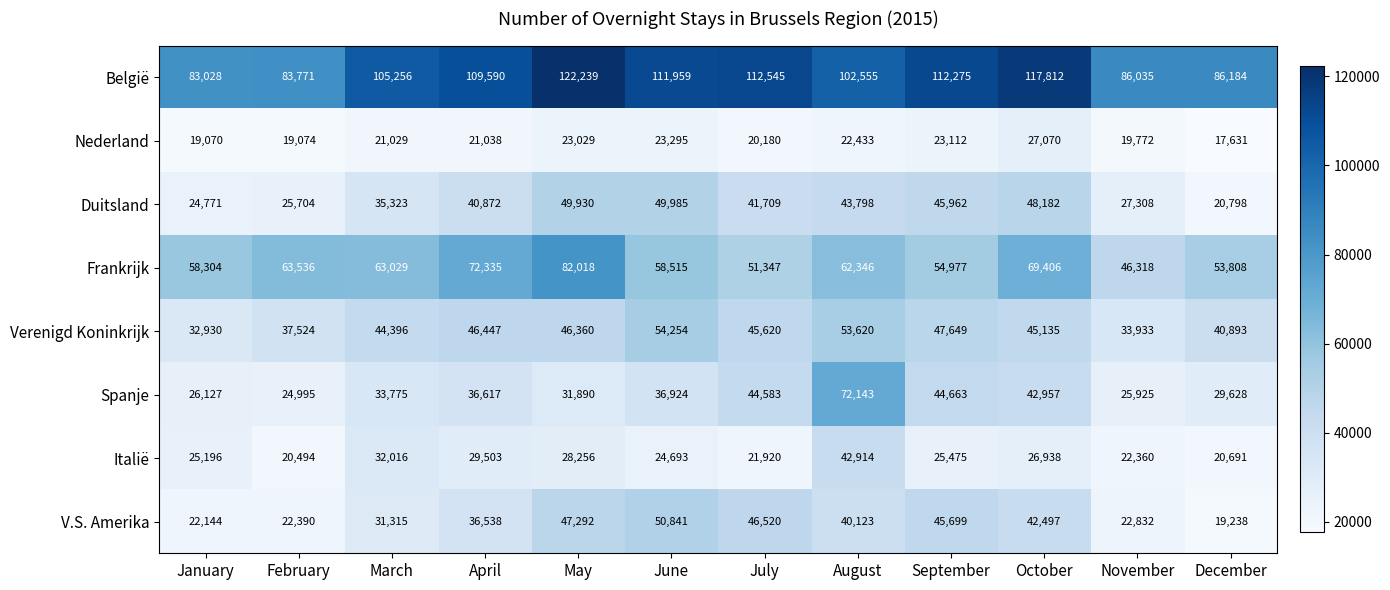

At which category is the sum across all series the highest?

August